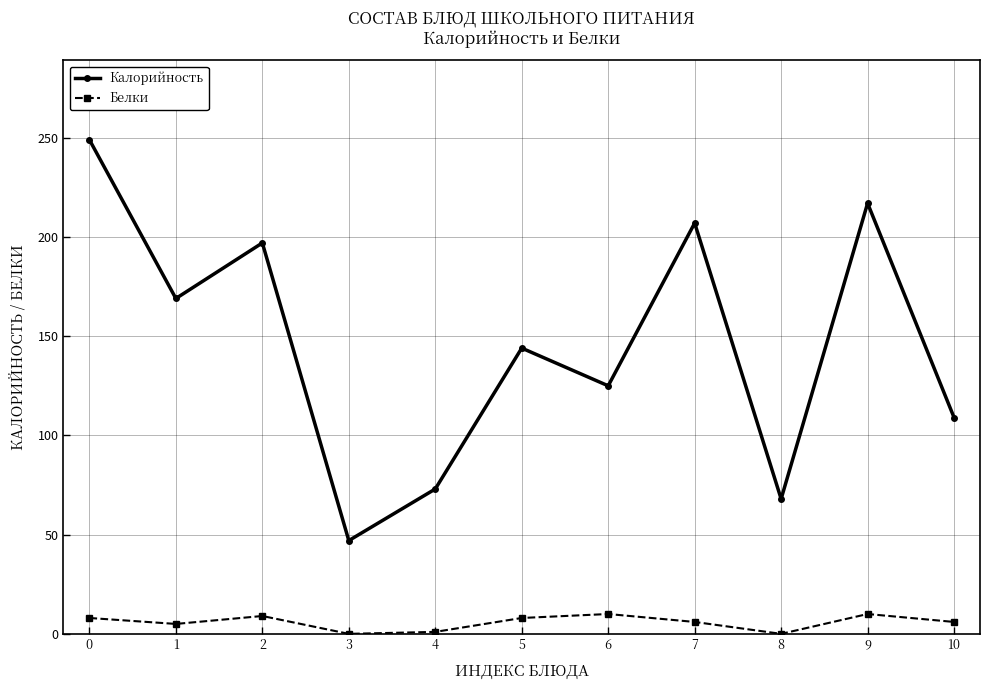

What is the sum of all Калорийность values?

1605